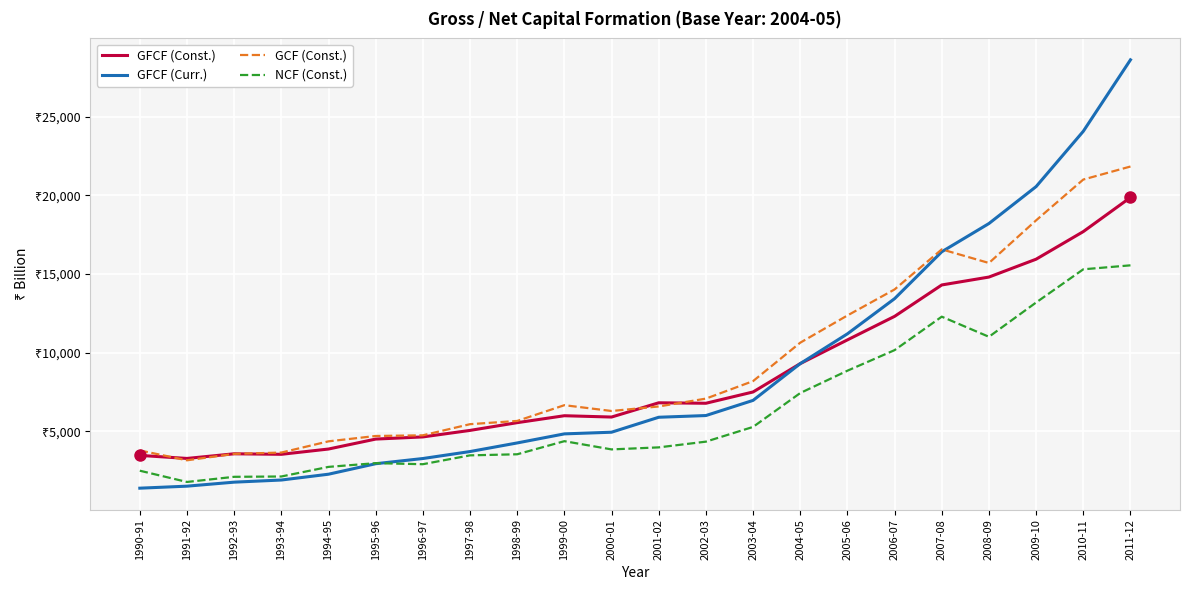

What are all the series names shown in the legend?

GFCF (Const.), GFCF (Curr.), GCF (Const.), NCF (Const.)